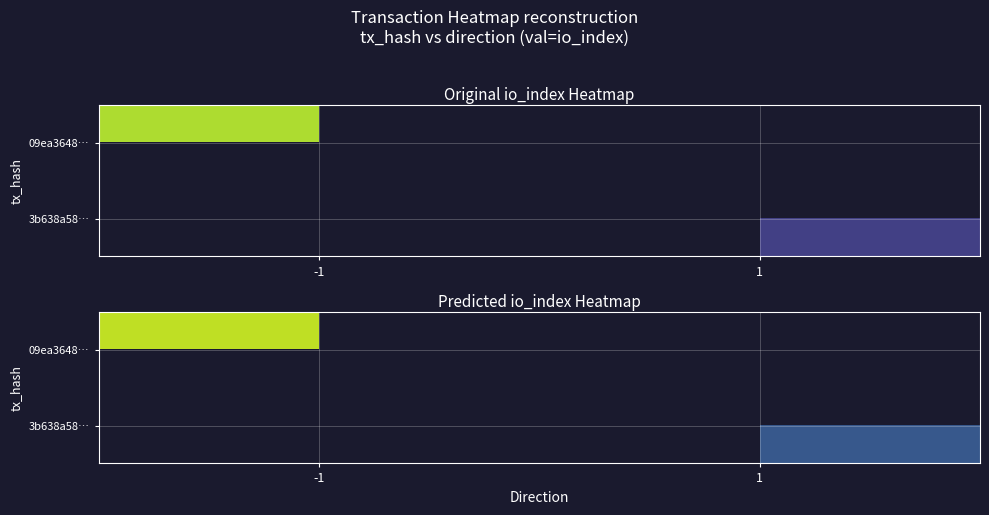

What is the maximum value for 09ea3648…?

14.5